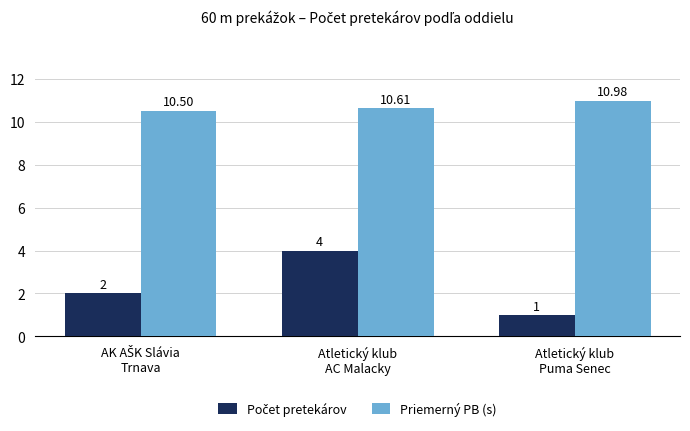

The Priemerný PB (s) series shows 10.6 at Atletický klub
AC Malacky. True or false?

True